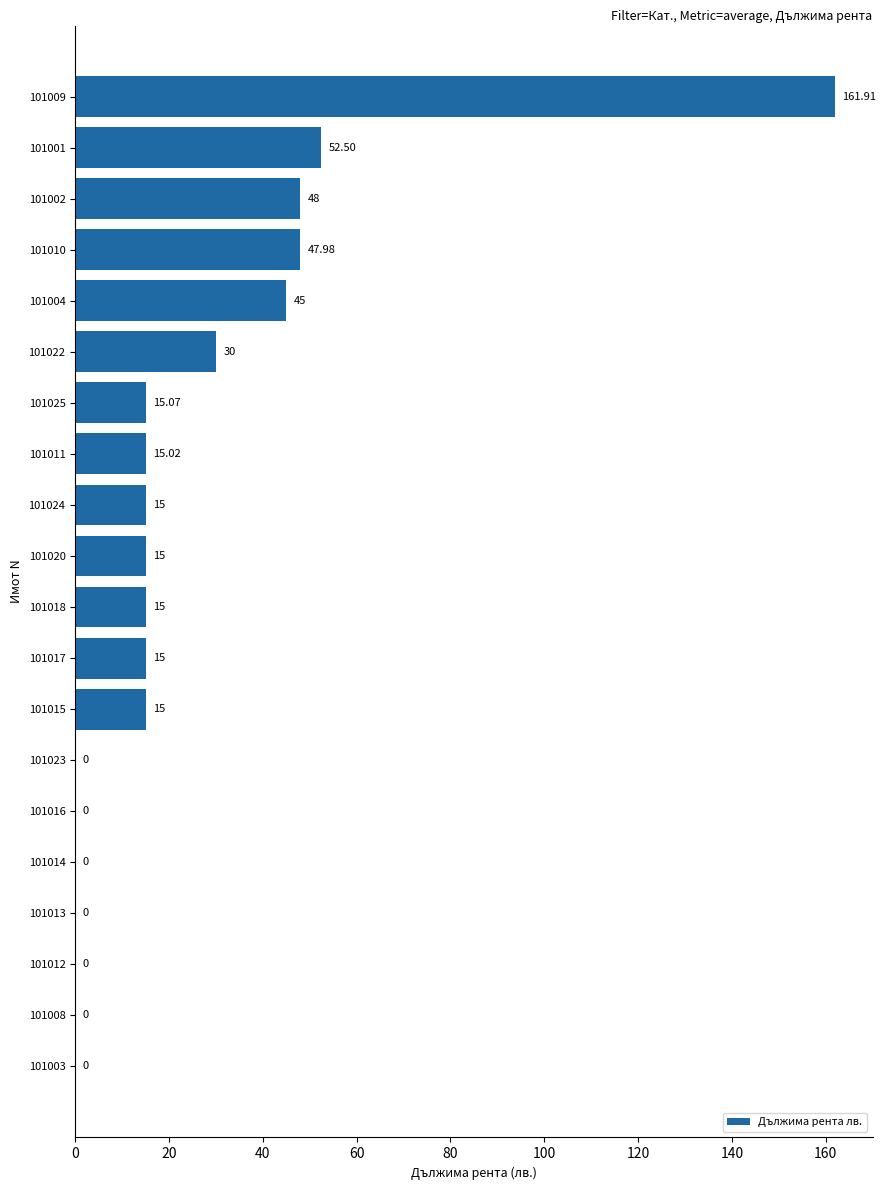

Between 101020 and 101012, which is larger?

101020